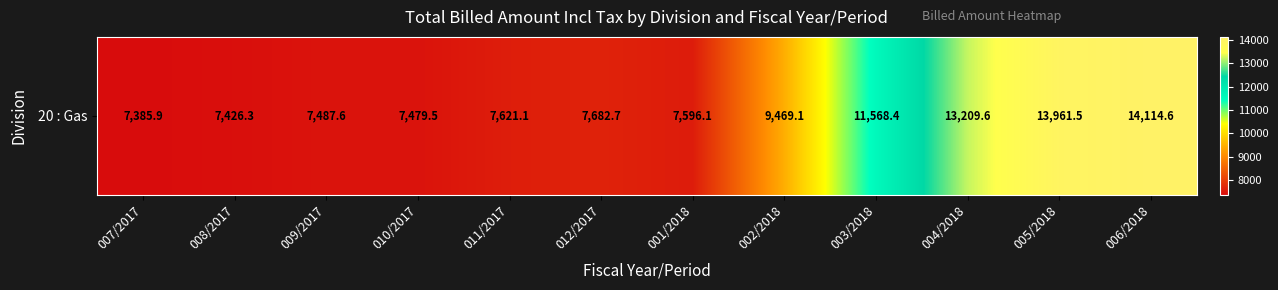

How many values are below 7682?

6